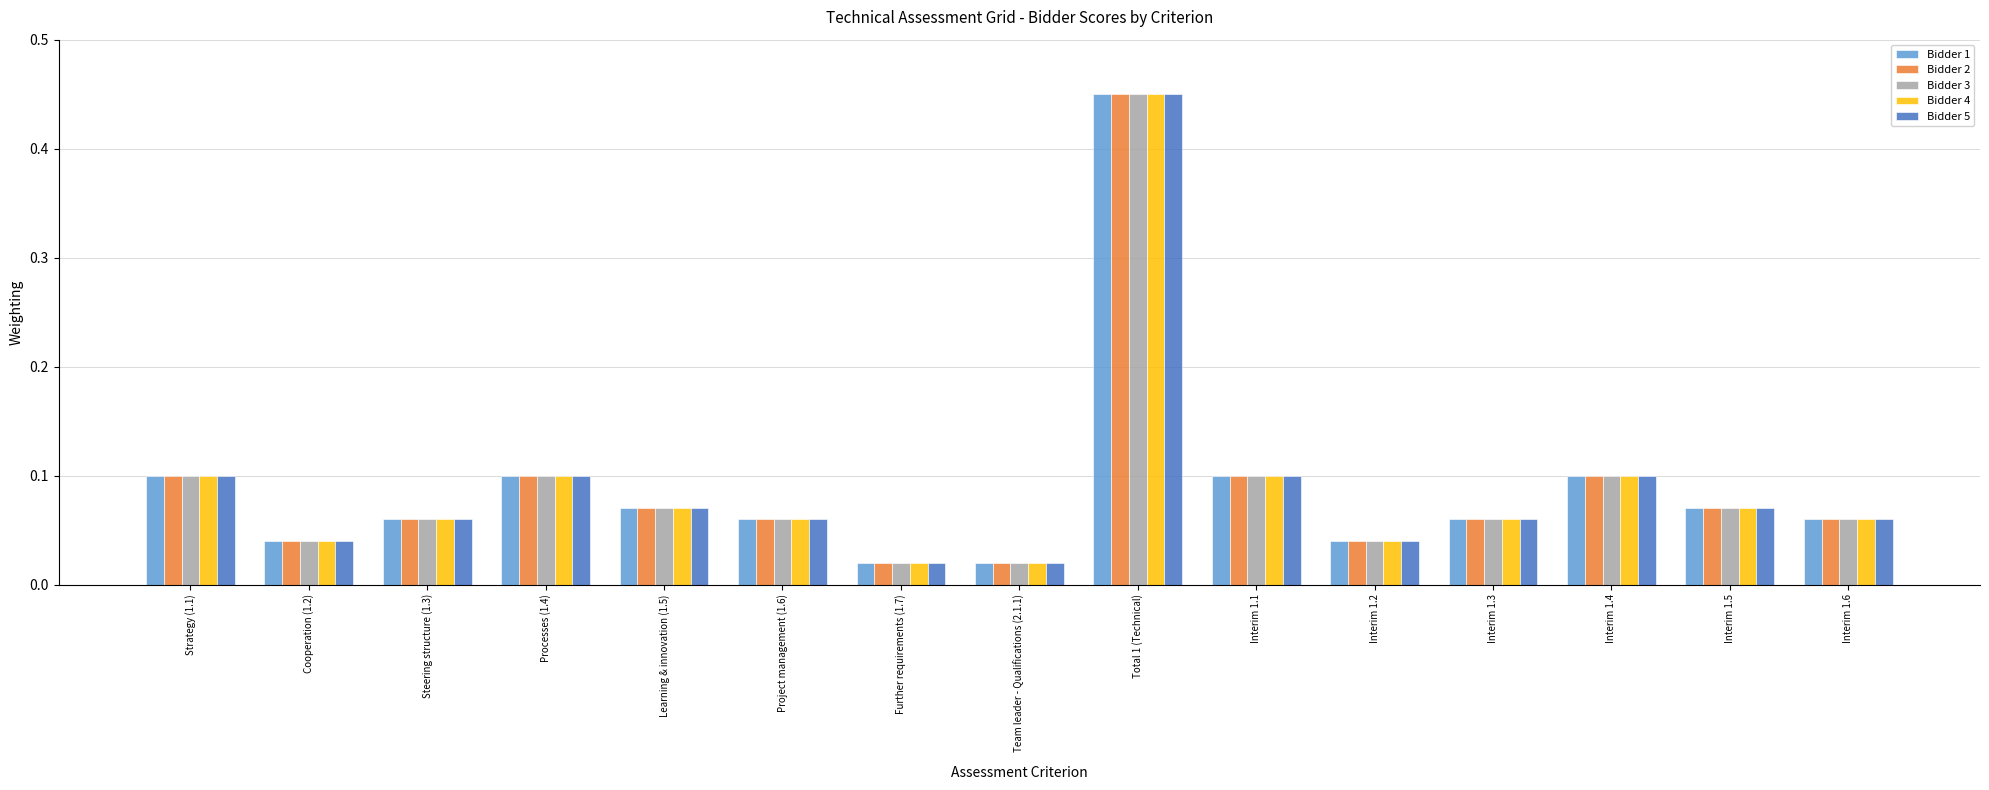

What is the difference between the maximum and minimum values in the Bidder 2 series?

0.4